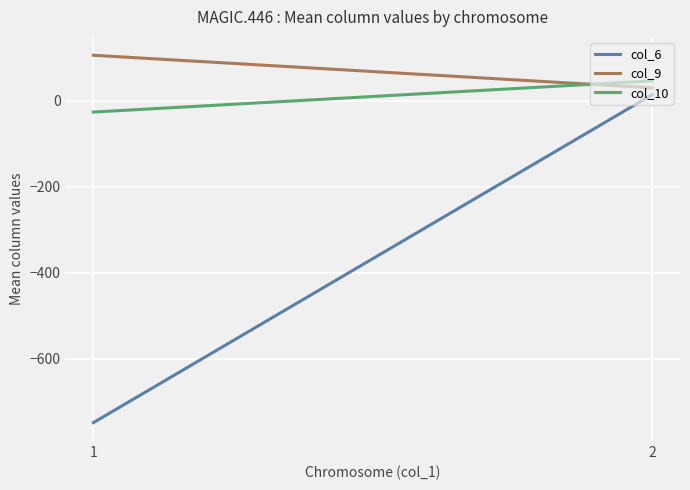

What is the average value of the col_10 series?

9.7